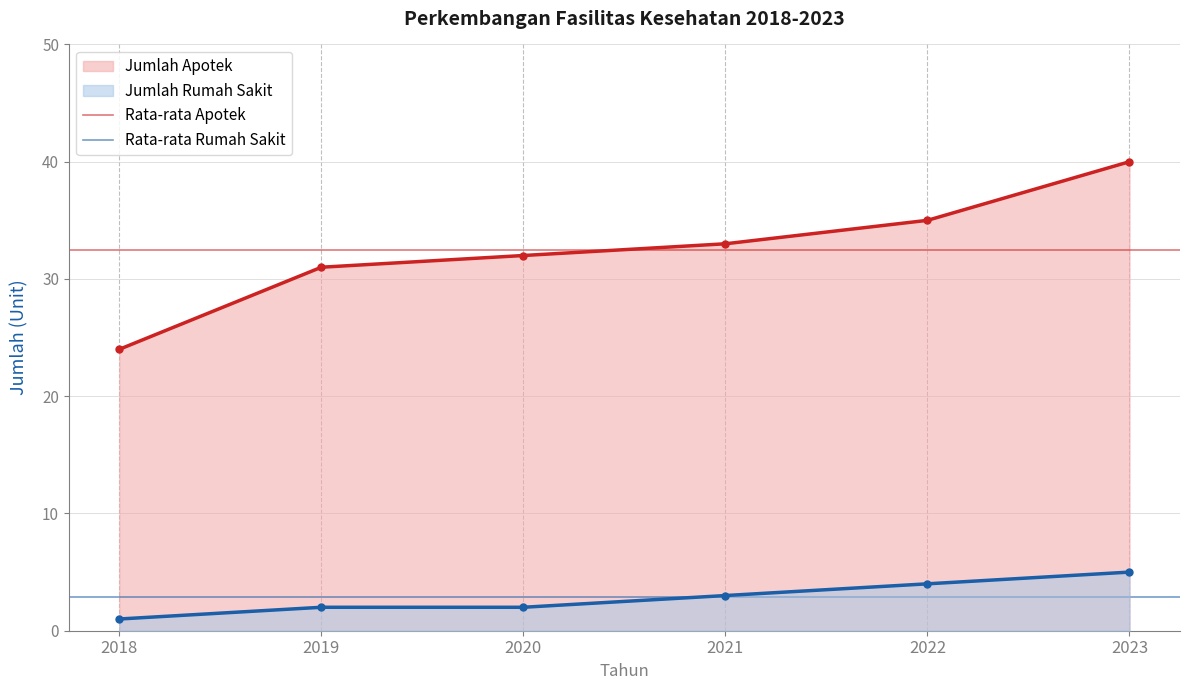

What is the lowest value of the Jumlah Apotek series?

24